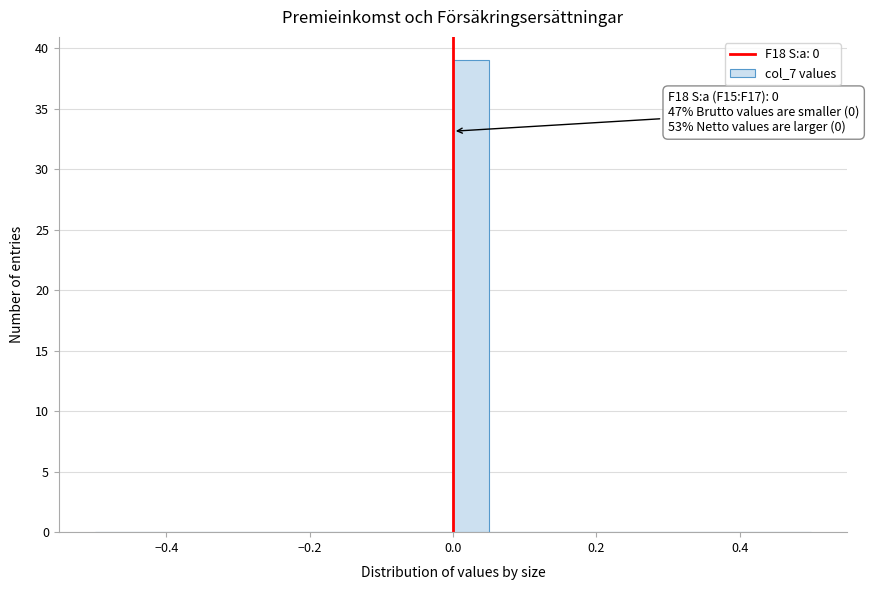

Read against the x-axis, roughly where is the centre of the tallest bar?

0.02